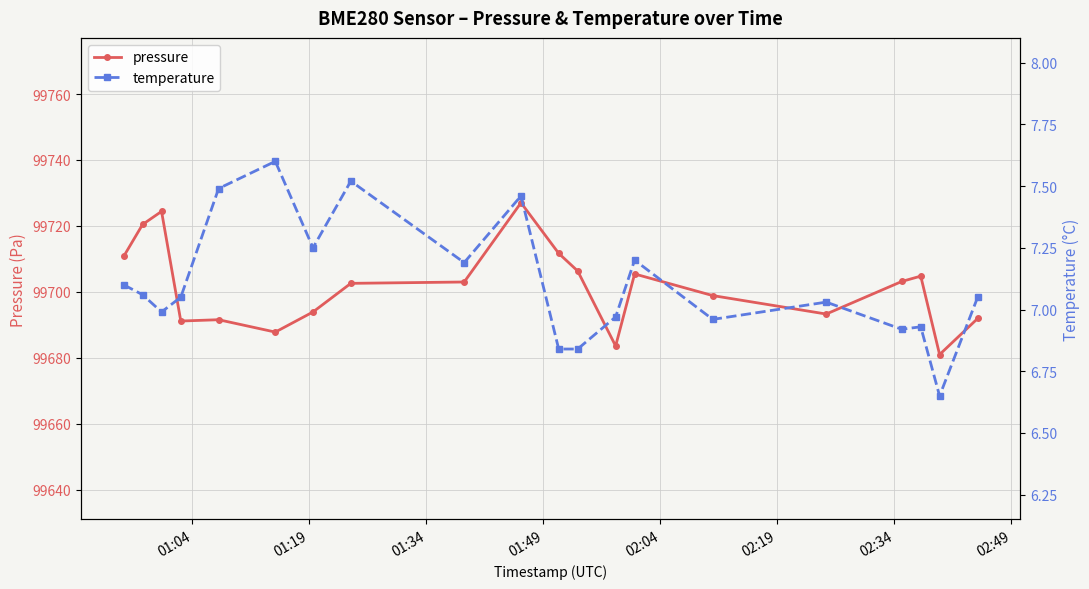

What is the value of the pressure point at the 5th from the left?

99691.6